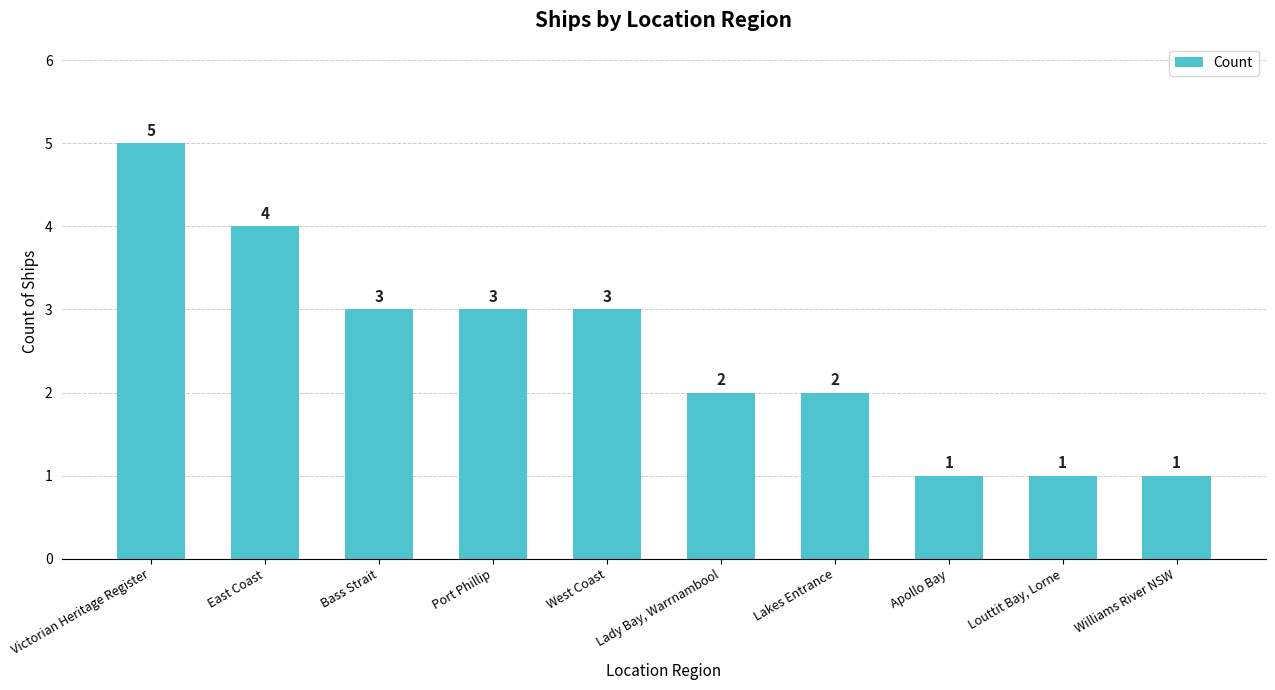

What is the difference between the maximum and second lowest values?

4